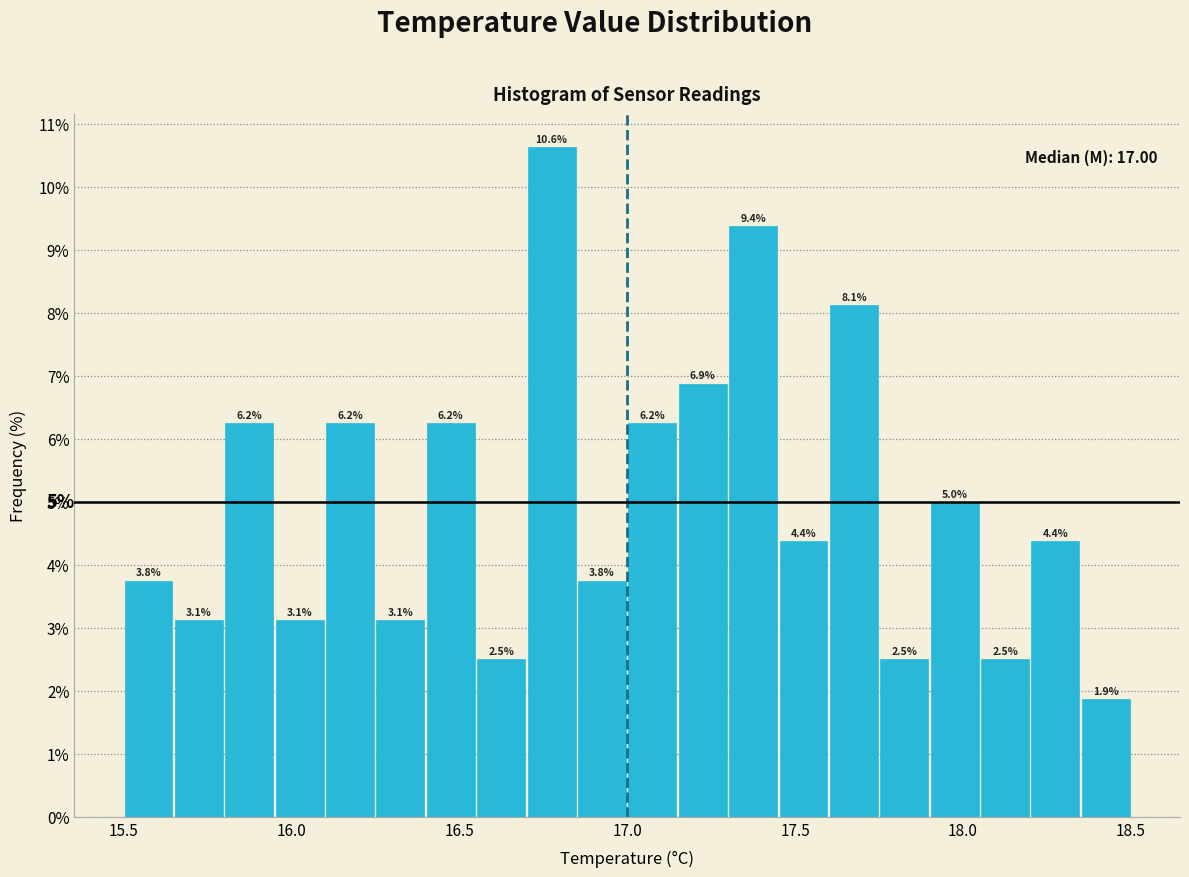

Read against the x-axis, roughly where is the centre of the tallest bar?

16.80